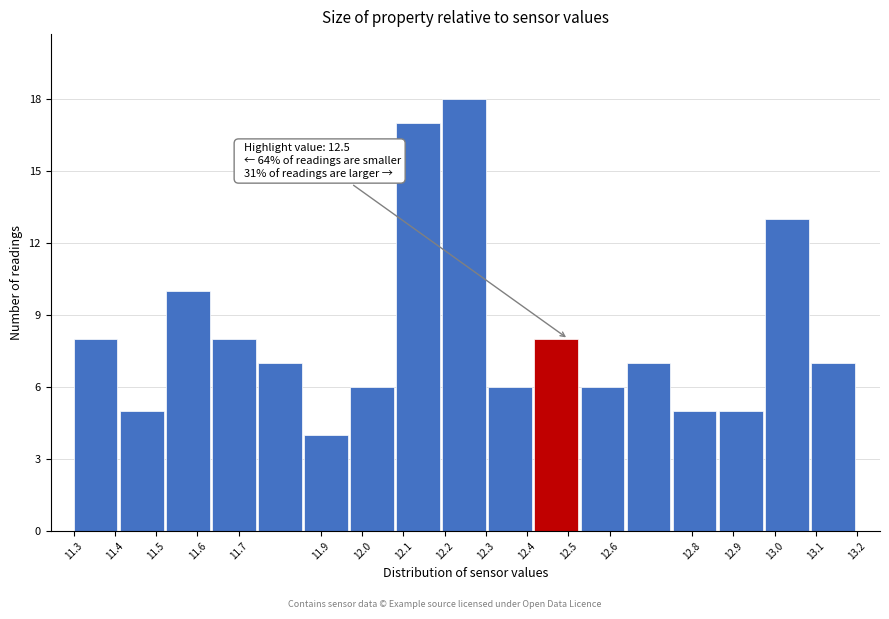

Which range on the x-axis has the tallest bar?

12.19 to 12.31